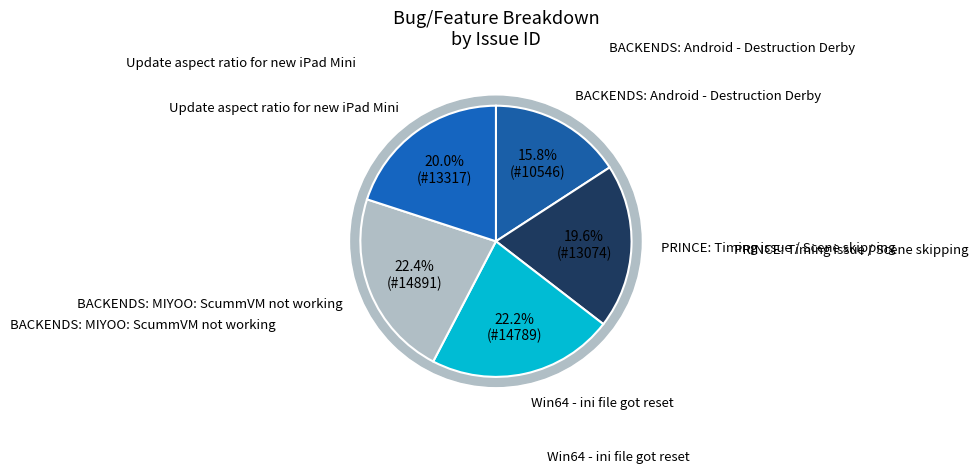

What is the change in value from Win64 - ini file got reset to Update aspect ratio for new iPad Mini?

-1472